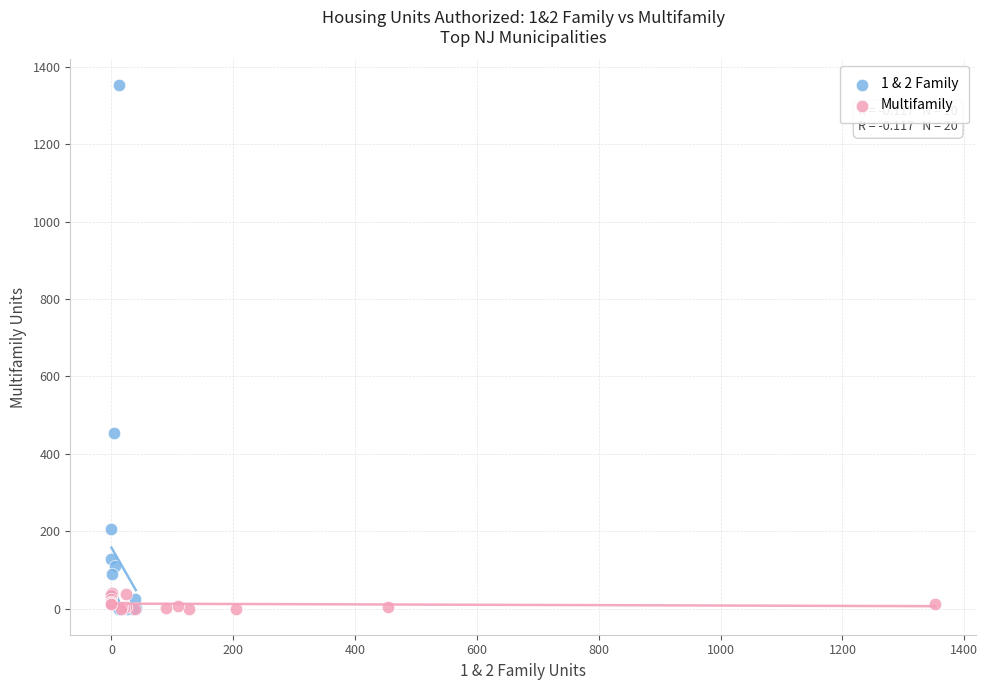

Which series has the largest Y range (max minus min)?

1 & 2 Family